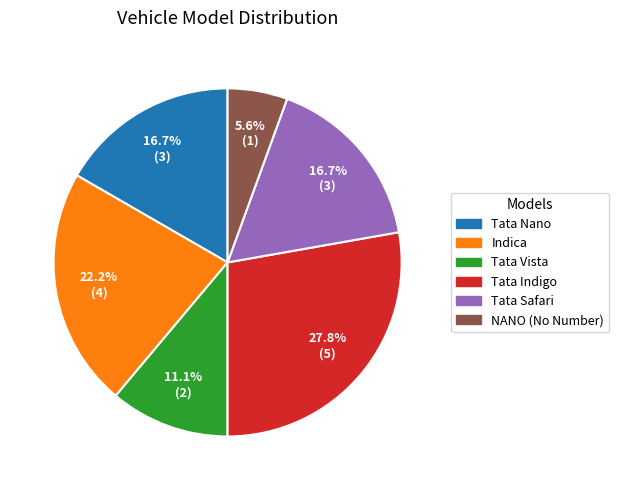

To the nearest percent, what portion does Indica represent?

22%